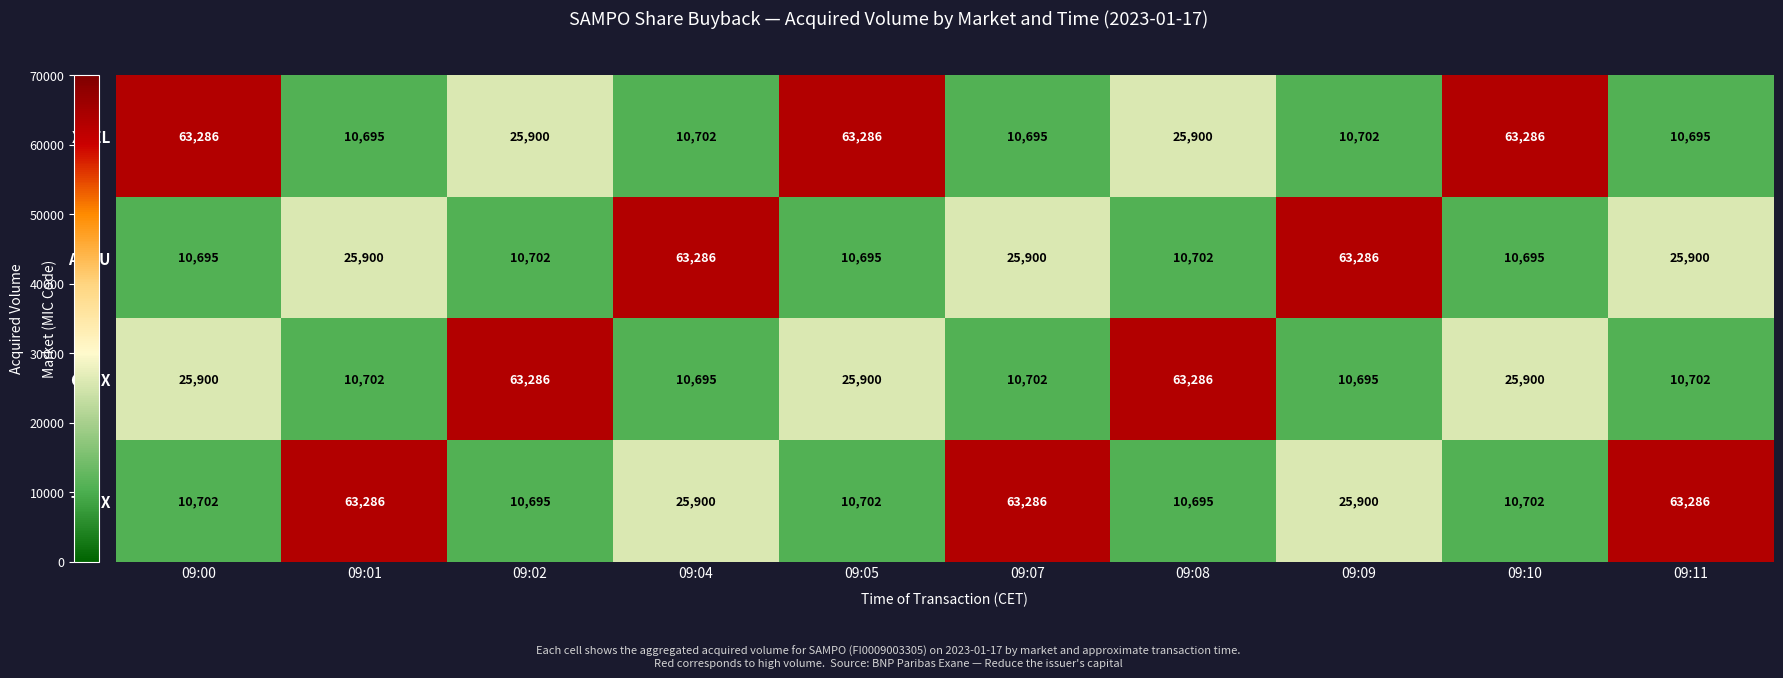

What is the difference between the highest and lowest values at 09:04?

52591